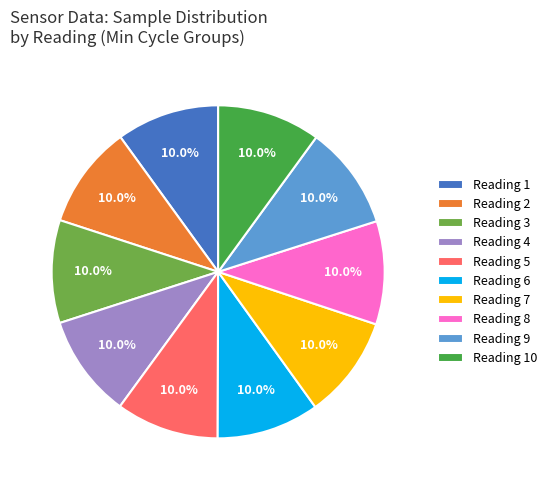

Approximately how many times larger is the value at Reading 1 compared to Reading 6?

1.0